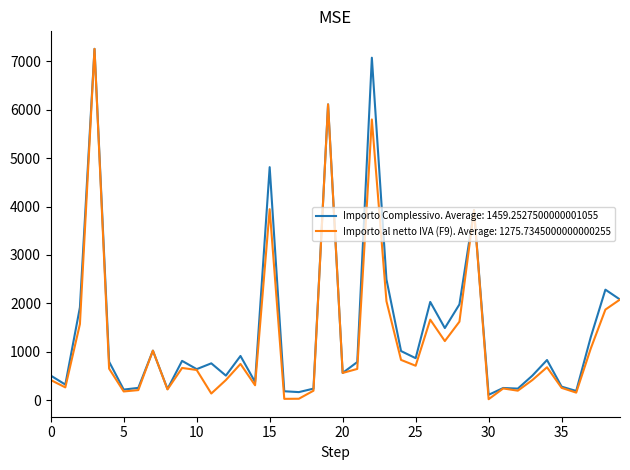

What is the maximum value for Importo al netto IVA (F9). Average: 1275.7345000000000255?

7260.0